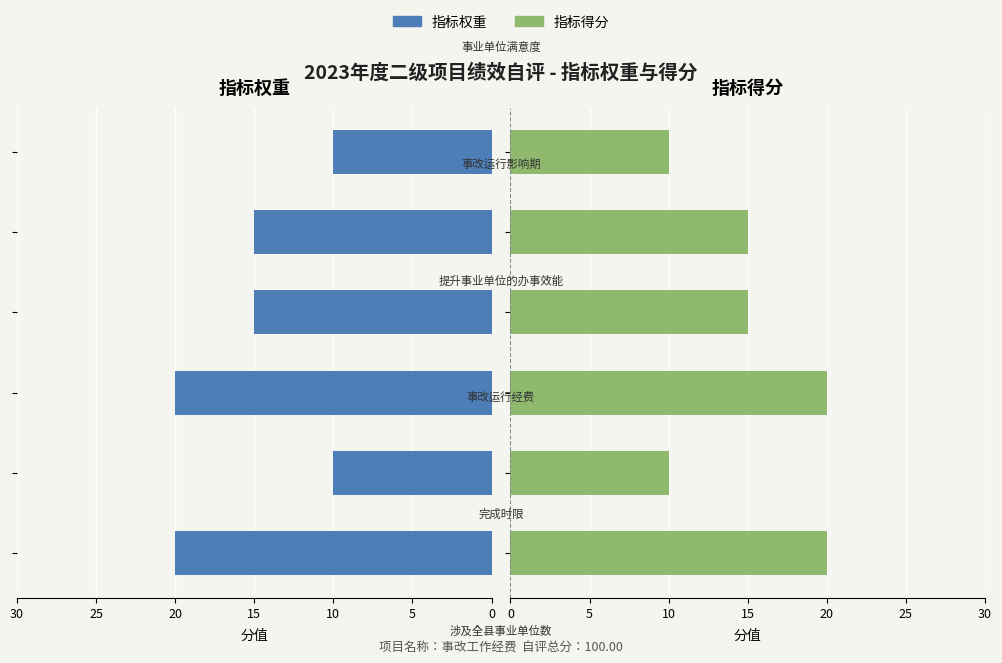

How many data points in 指标得分 are above 15?

2